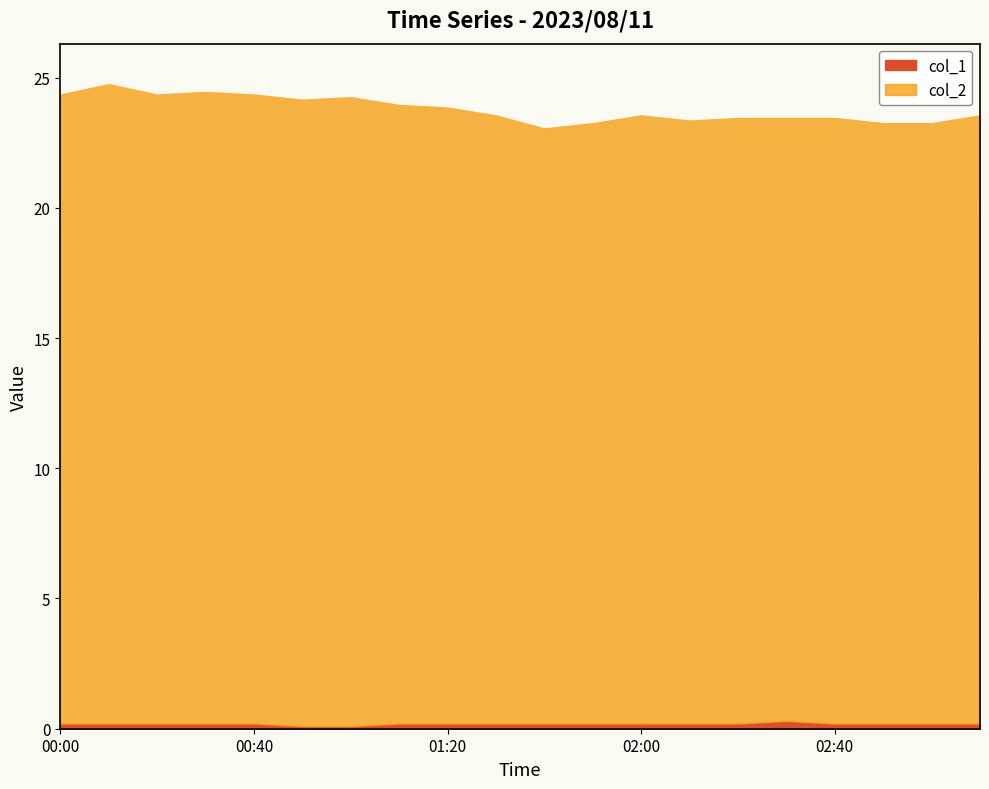

At how many categories does at least one series exceed 4?

20